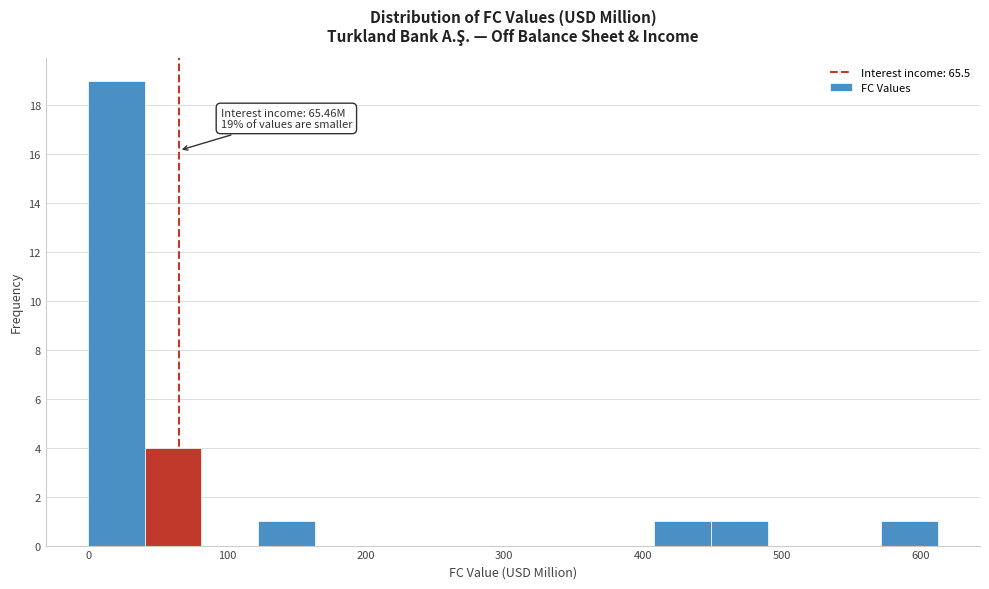

Which range on the x-axis has the tallest bar?

0 to 40